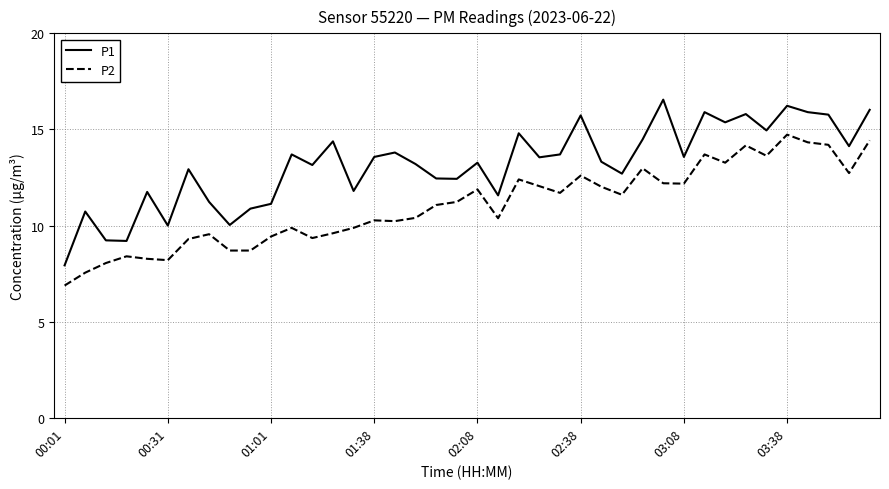

List the series in order of their overall mean, highest first.

P1, P2